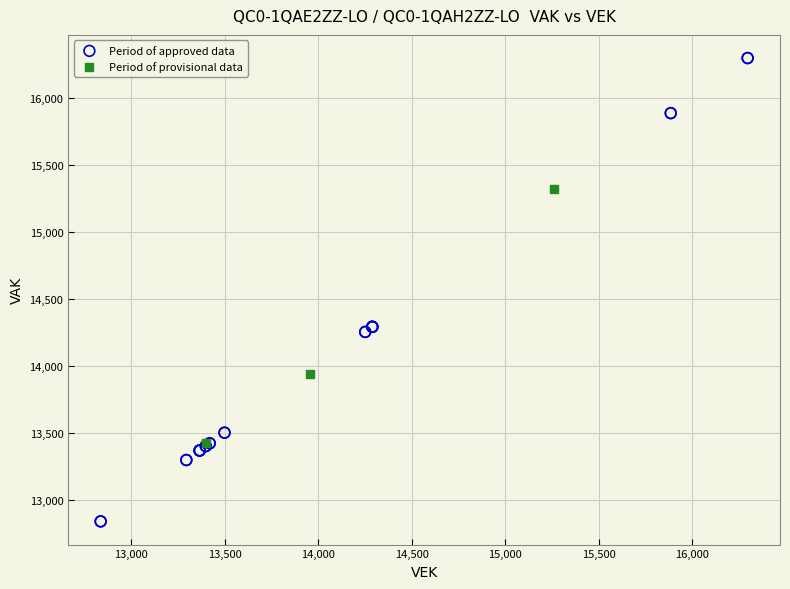

Which series has the largest Y range (max minus min)?

Period of approved data